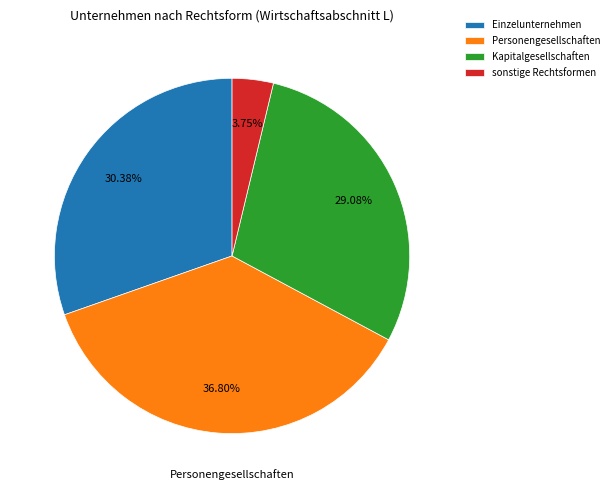

How many segments does this pie chart have?

4